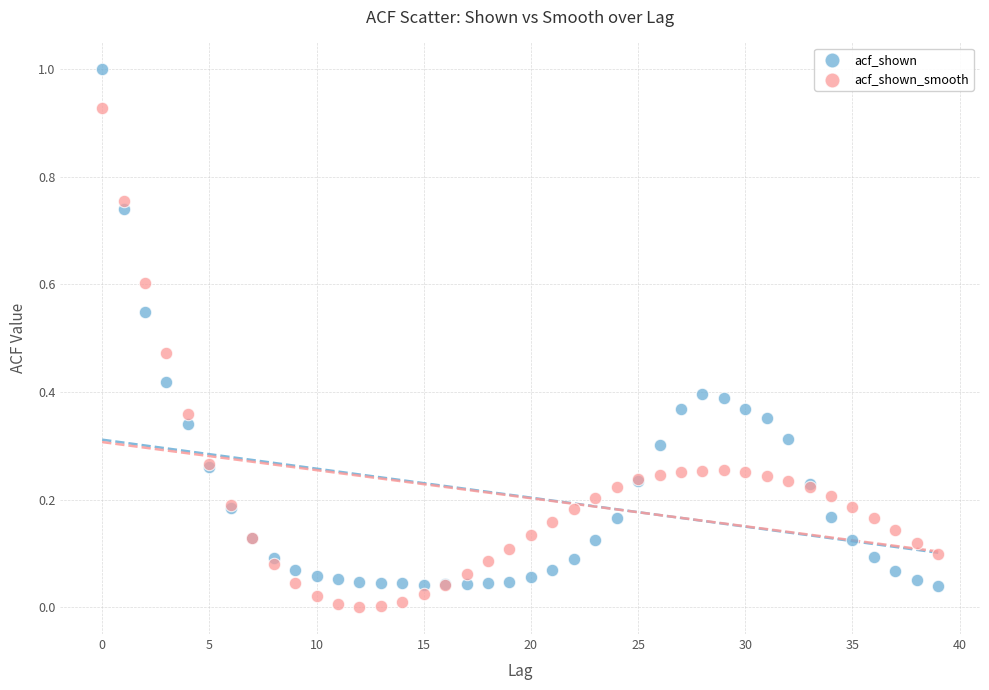

Which series has the widest spread of Y values?

acf_shown